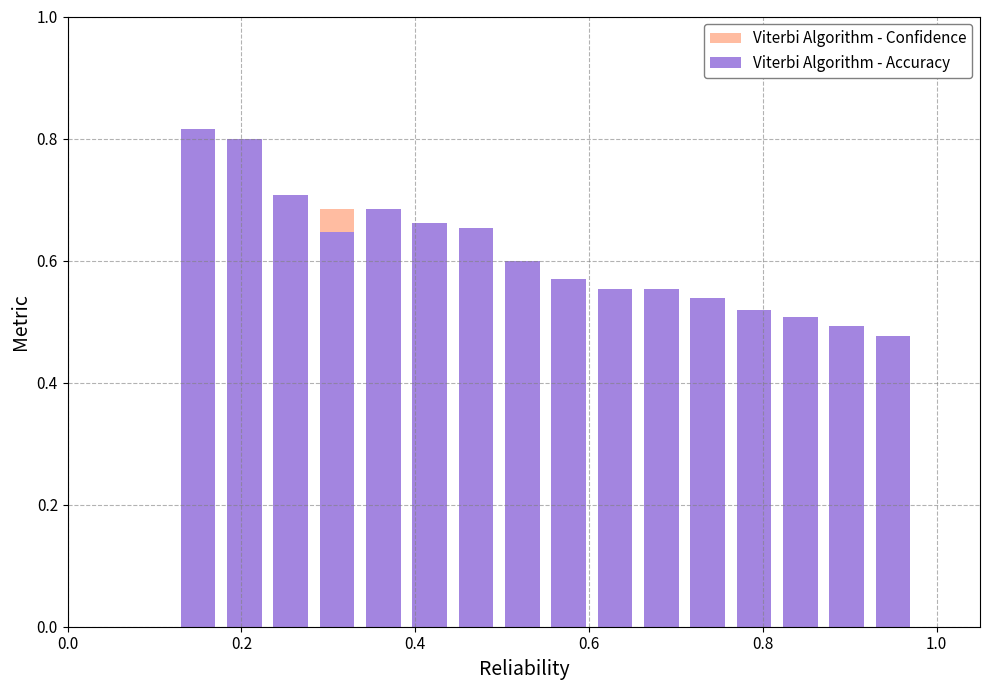

How many distinct data groups are displayed?

2